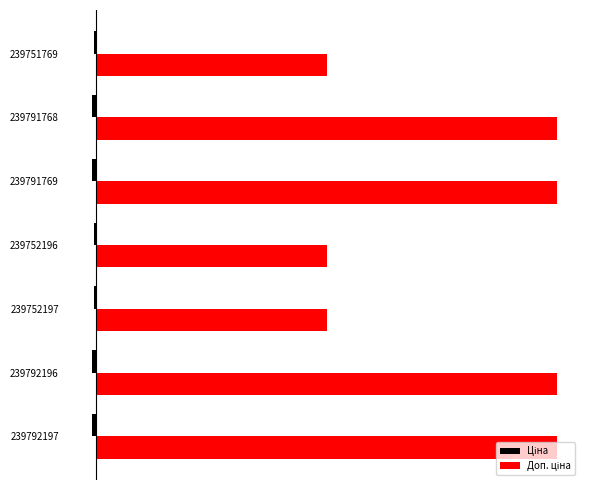

Reading left to right, transcribe all the data shown in this chart.

Ціна: -0.0	-0.0	-0.0	-0.0	-0.0	-0.0	-0.0
Доп. ціна: 1.0	1.0	0.5	0.5	1.0	1.0	0.5